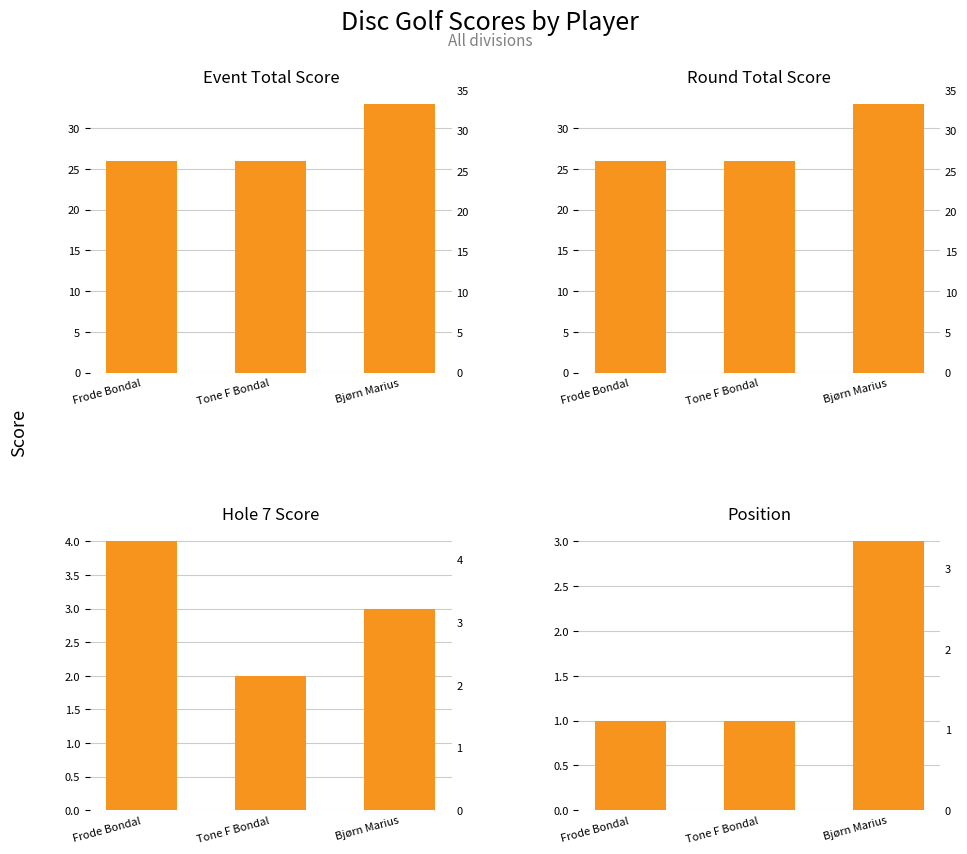

The value of Position at Frode Bondal is 1. True or false?

True